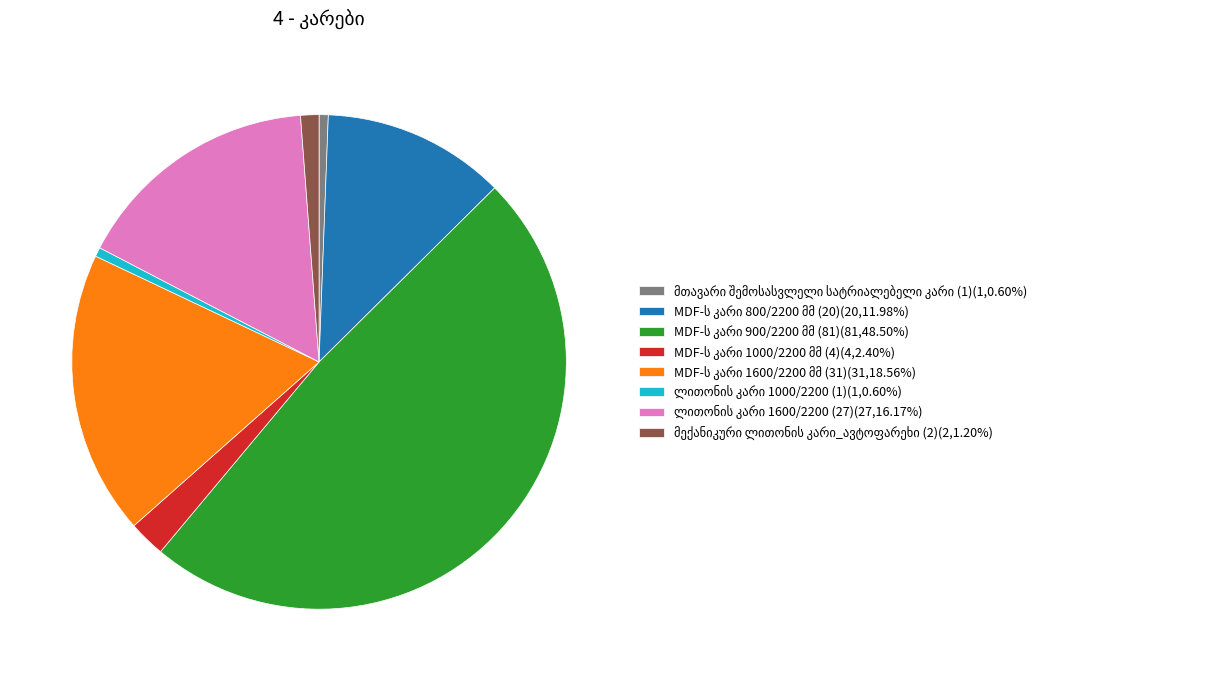

Is there any slice that represents more than half of the pie?

No